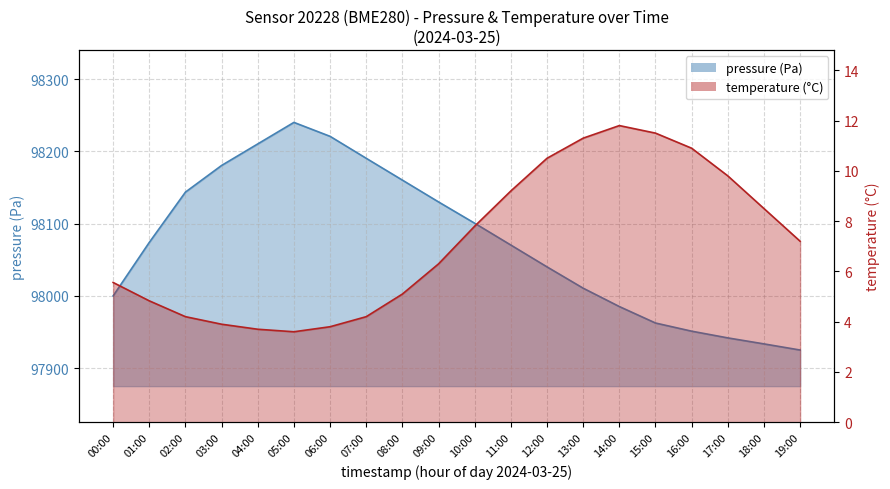

The value of pressure at 03:00 is 146580.2. True or false?

False